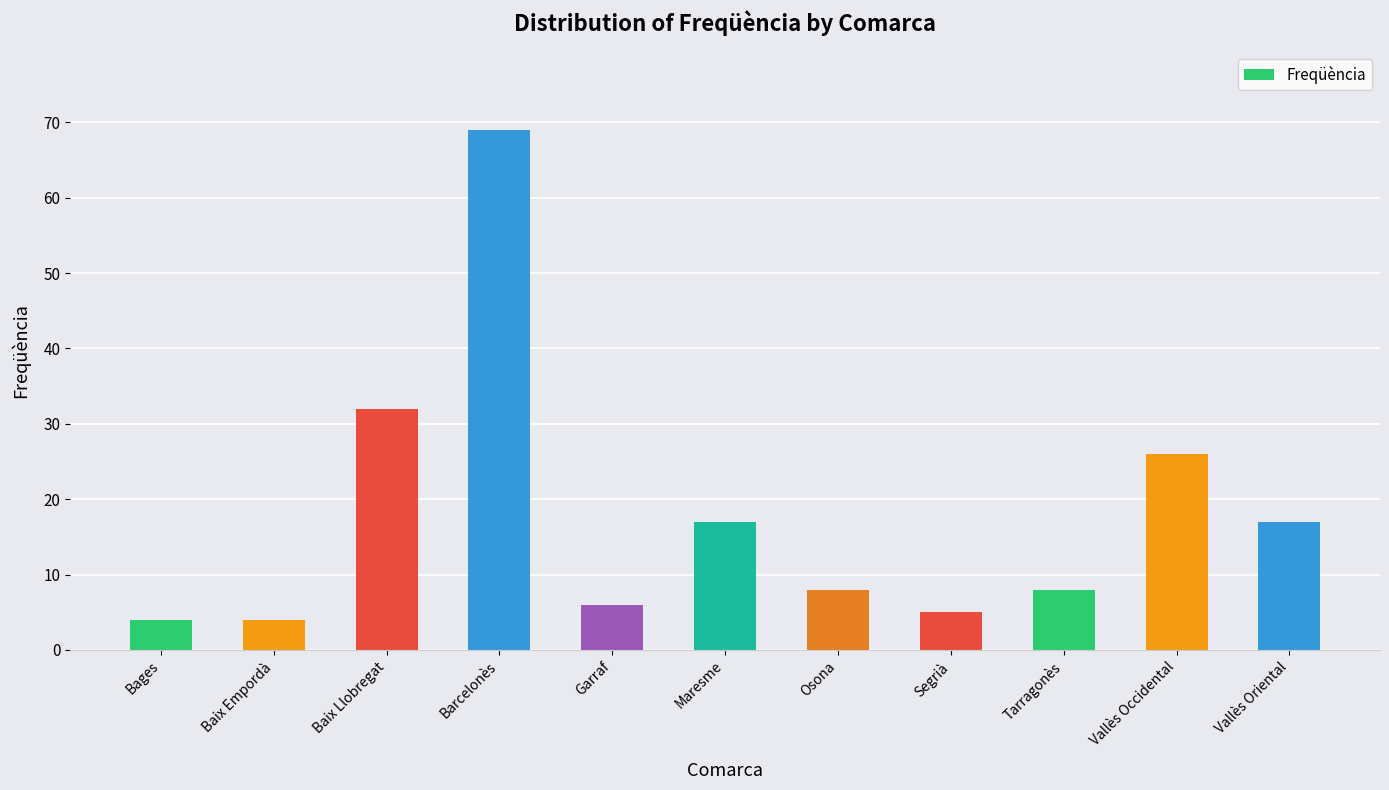

What is the maximum value shown in the chart?

69